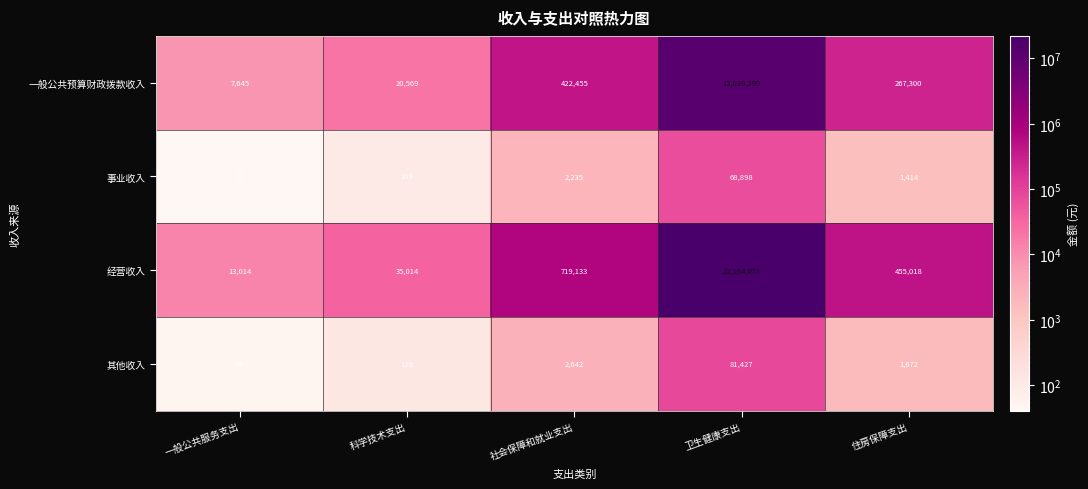

What is the spread (max minus min) of values at 住房保障支出?

453604